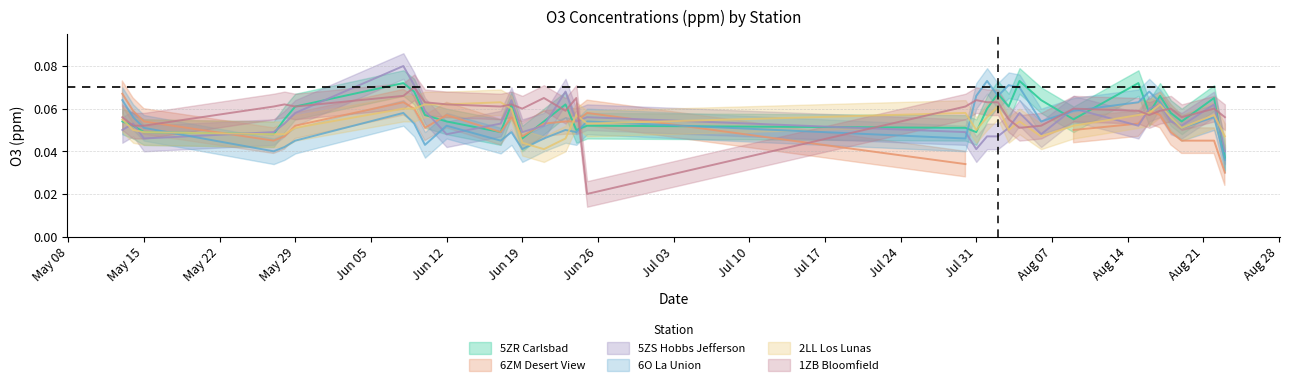

True or false: 2LL Los Lunas has more than 0 points higher than both neighbors.

True